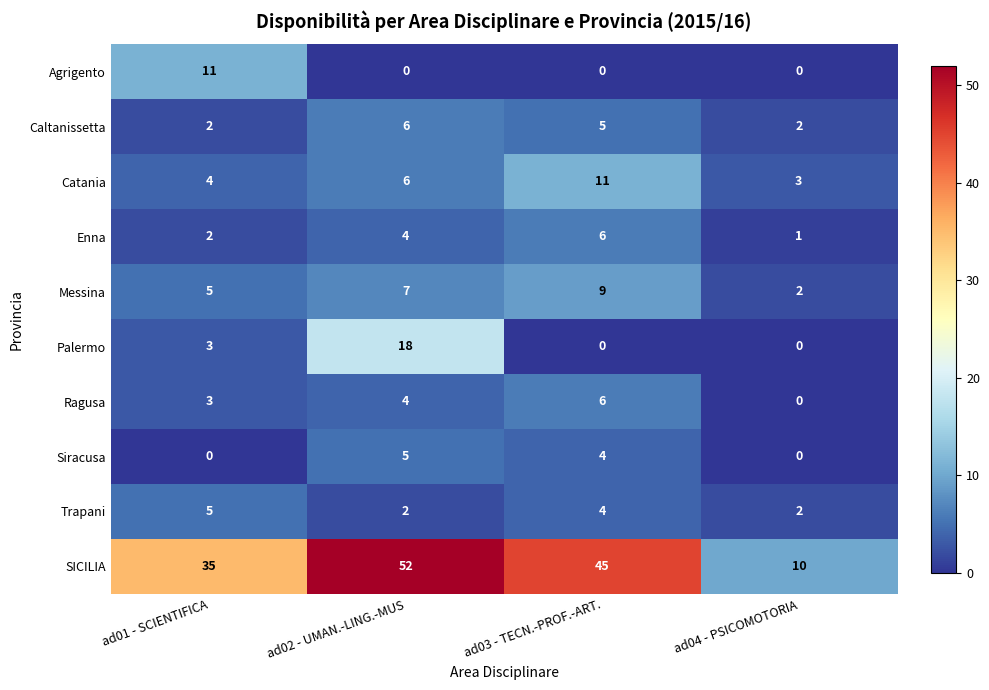

Between ad02 - UMAN.-LING.-MUS and ad03 - TECN.-PROF.-ART., which series saw the biggest shift?

Palermo